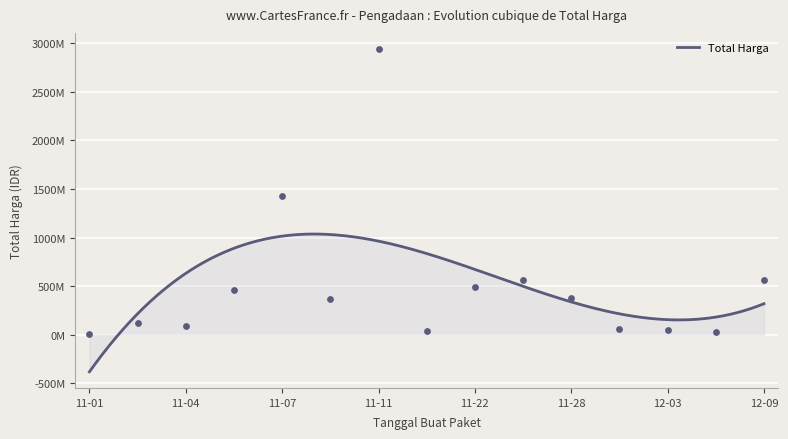

Which has a higher value, 2021-11-11 or 2021-11-03?

2021-11-11